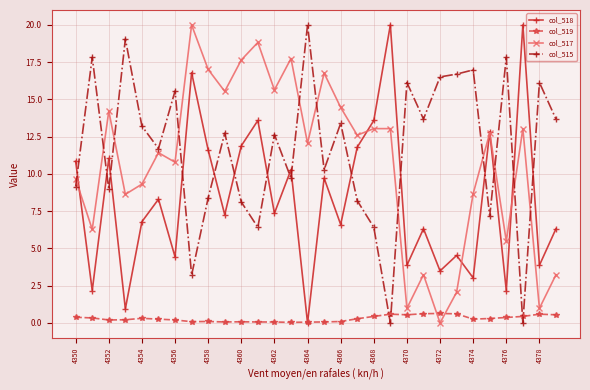

What is the greatest value displayed?

20.0